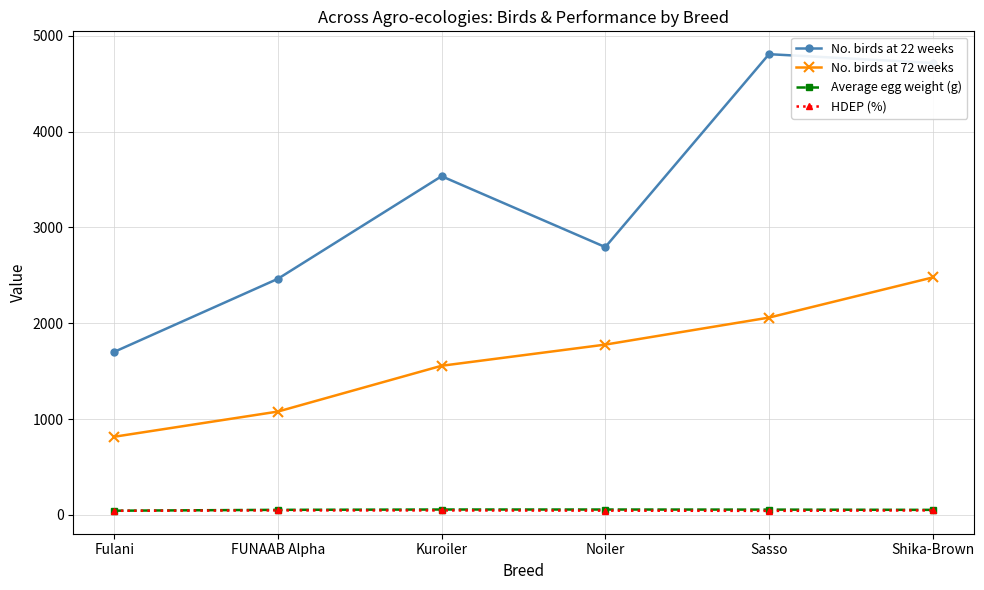

Is the value of No. birds at 72 weeks at Noiler greater than the value of No. birds at 22 weeks at Noiler?

No